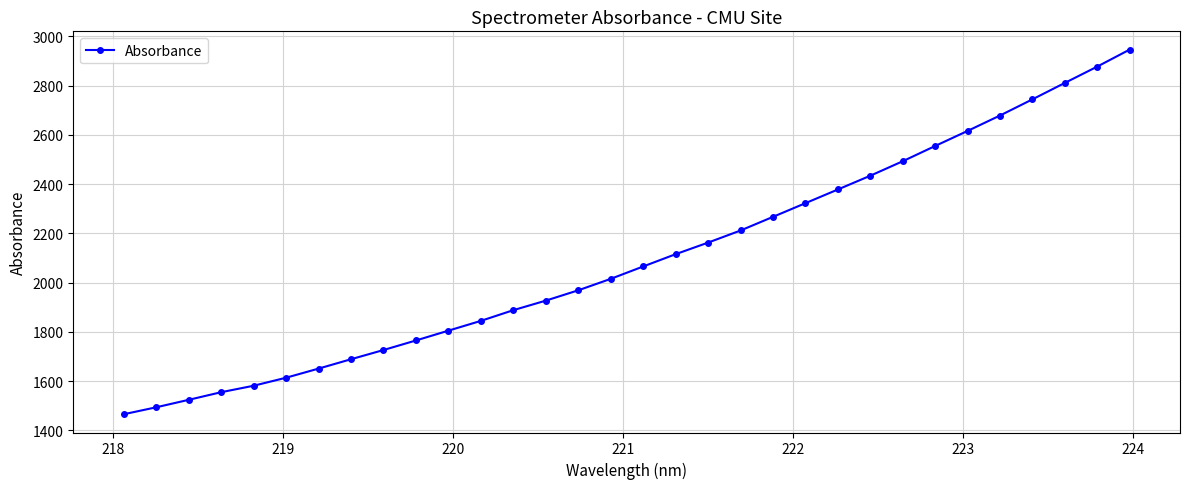

What is the value of the 30th point from the left?

2811.1